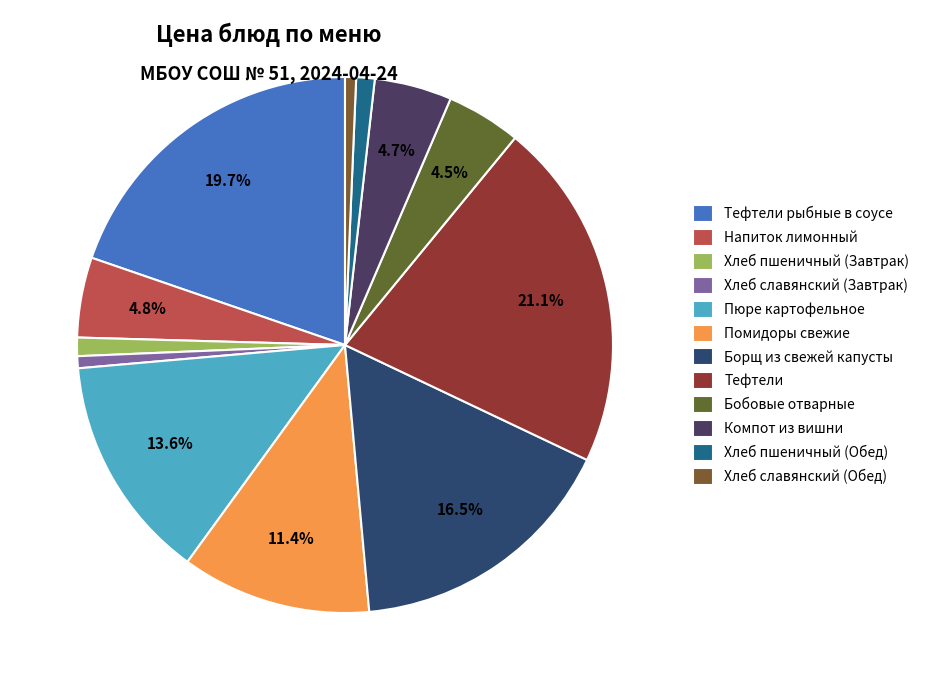

How many segments does this pie chart have?

12